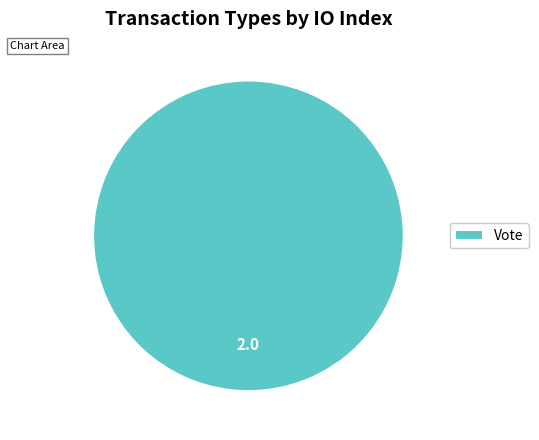

What is the majority slice?

Vote